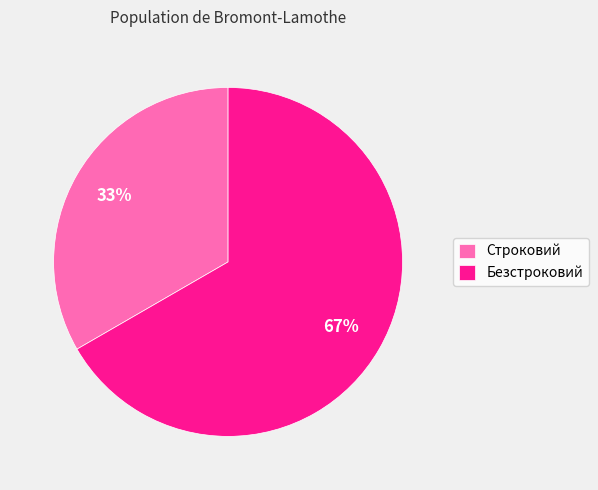

Rank the categories by value from lowest to highest.

Строковий, Безстроковий